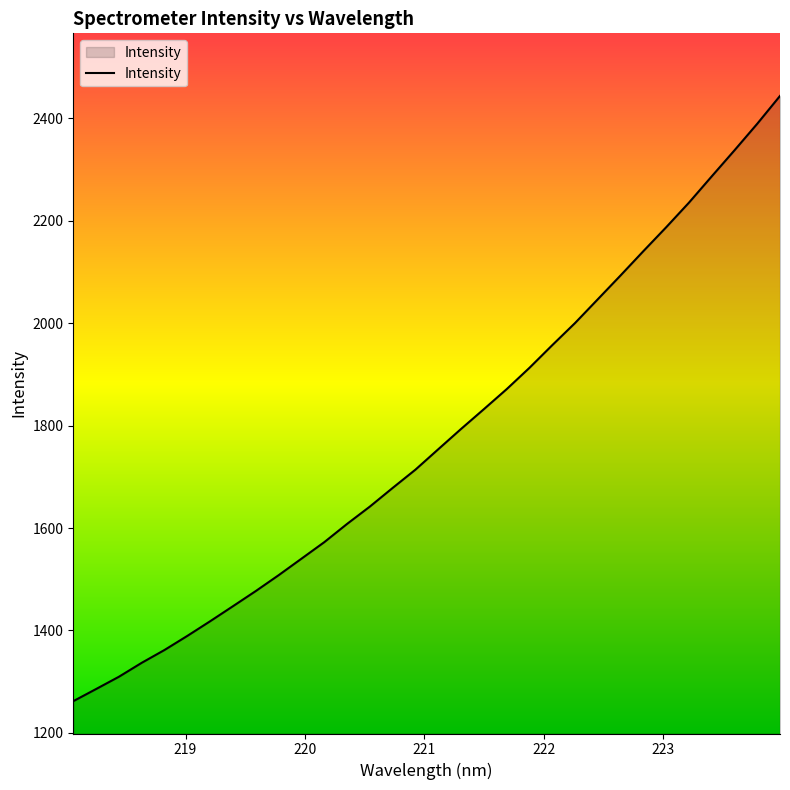

What is the greatest value displayed?

2443.4